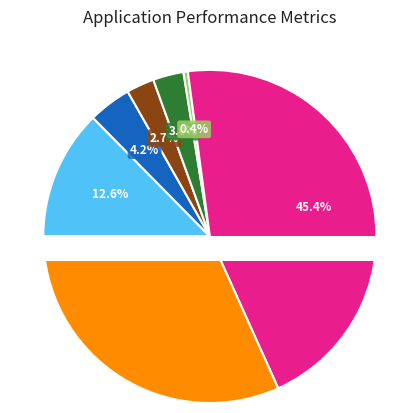

The Заработная плата slice represents 1% of the pie. True or false?

False